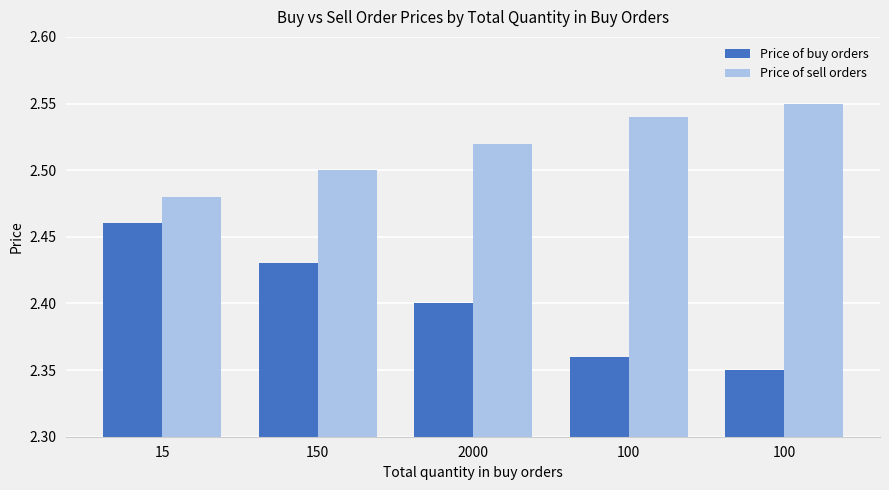

Which category has the highest value in the Price of buy orders series?

15